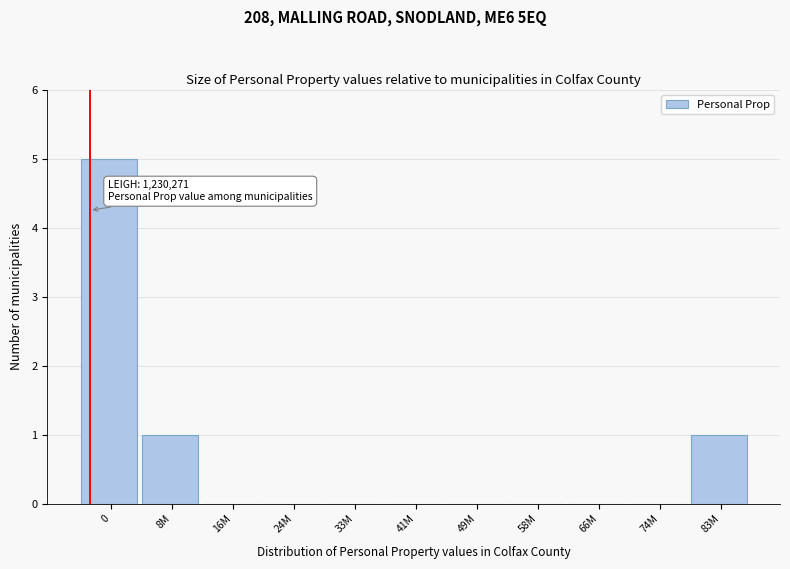

Reading right to left, list all the values displayed in this chart.

83M=1	74M=0	66M=0	58M=0	49M=0	41M=0	33M=0	24M=0	16M=0	8M=1	0=5